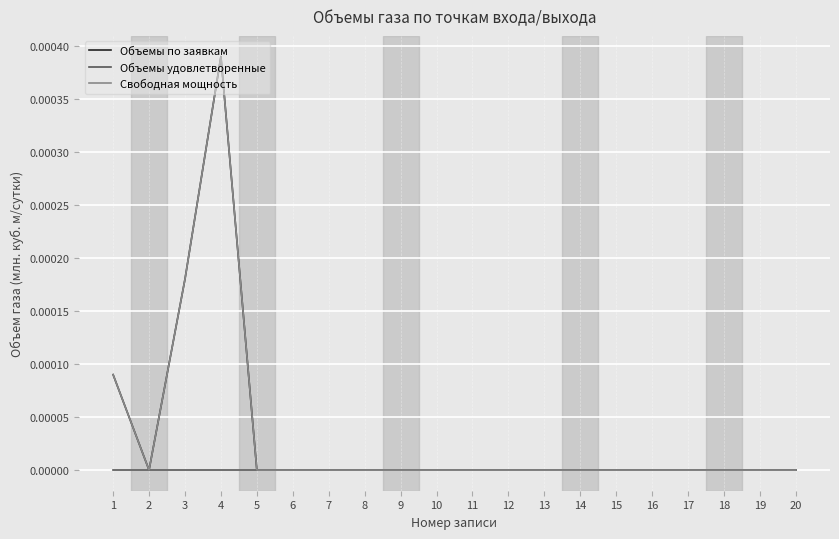

How many lines are shown in the chart?

3